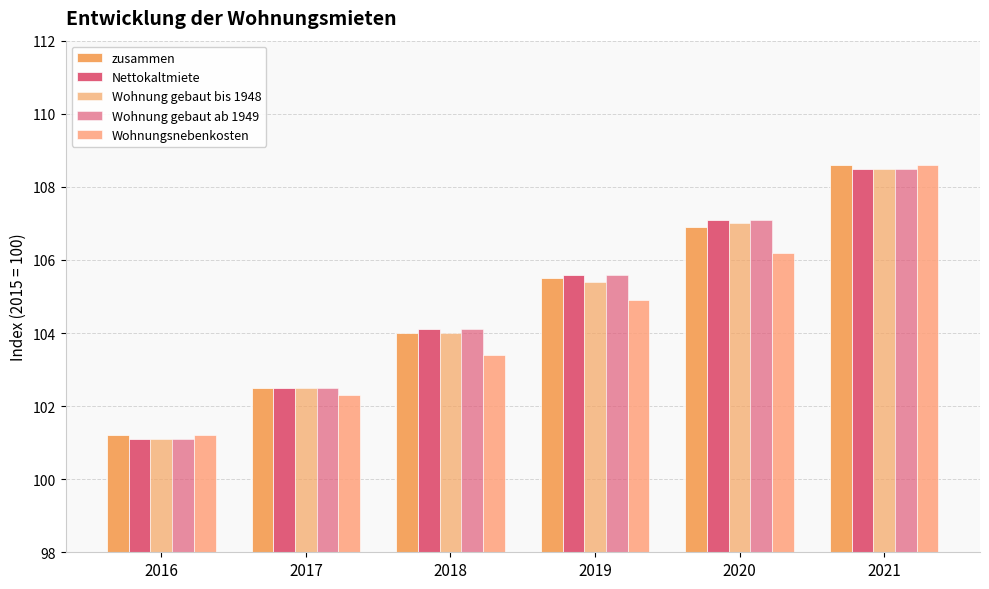

What is the total value across all series at 2021?

542.7